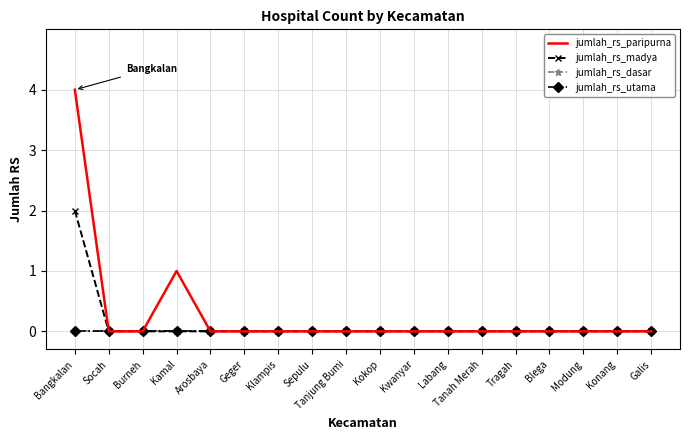

True or false: jumlah_rs_paripurna and jumlah_rs_dasar cross at least once.

False